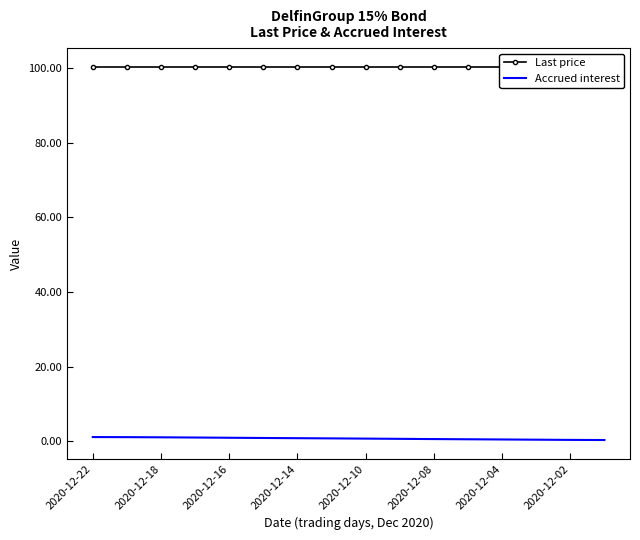

True or false: Last price has more than 0 interior local peaks.

False